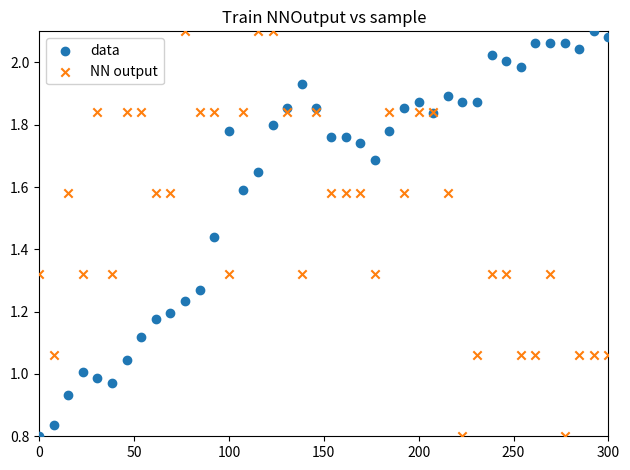

What is the X range (max minus min) for the scatter plot?

300.0